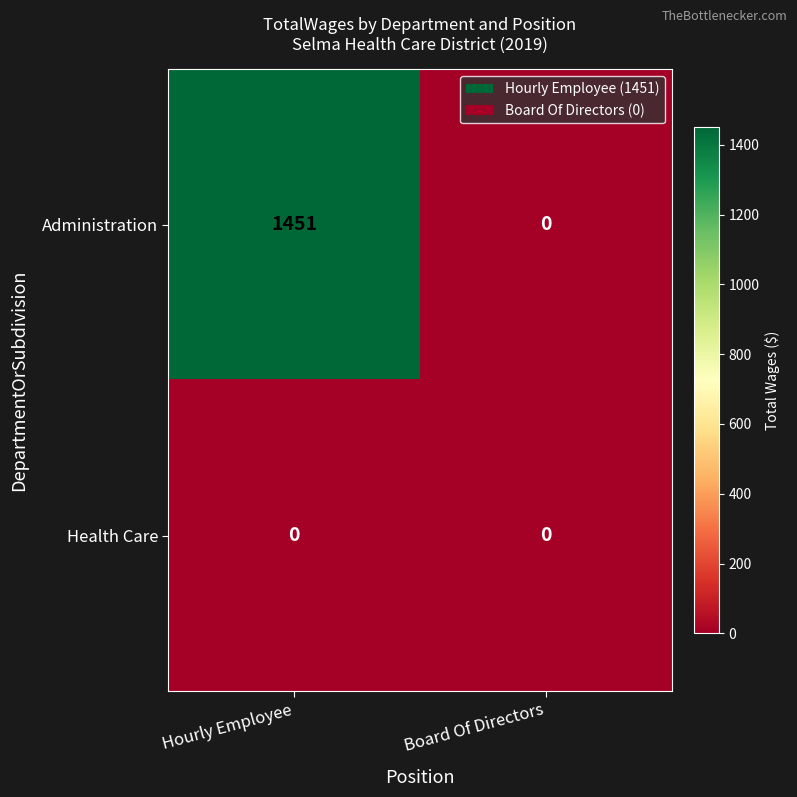

How many data points does each series have?

2